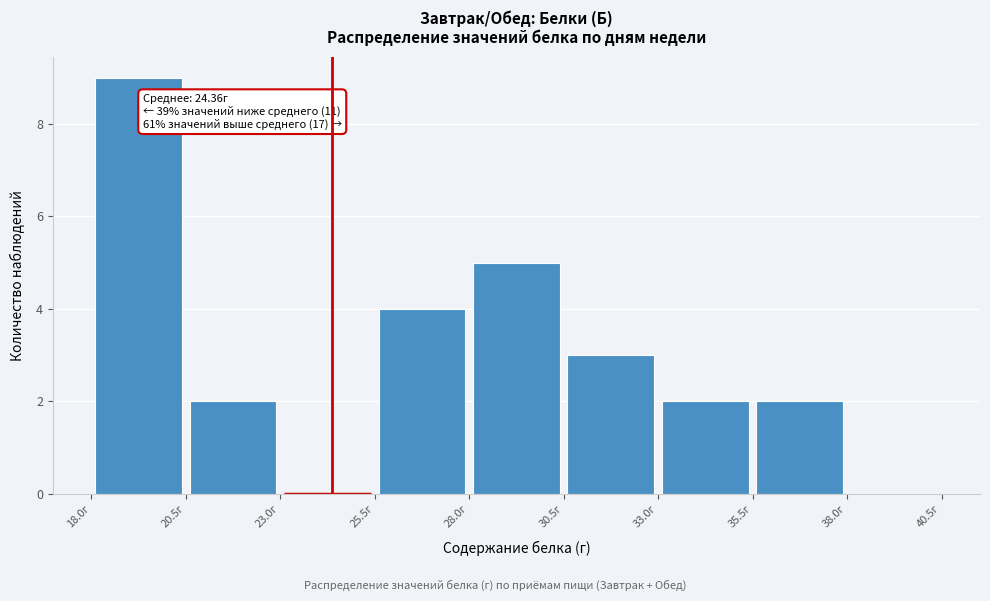

Which range on the x-axis has the tallest bar?

18.0 to 20.5